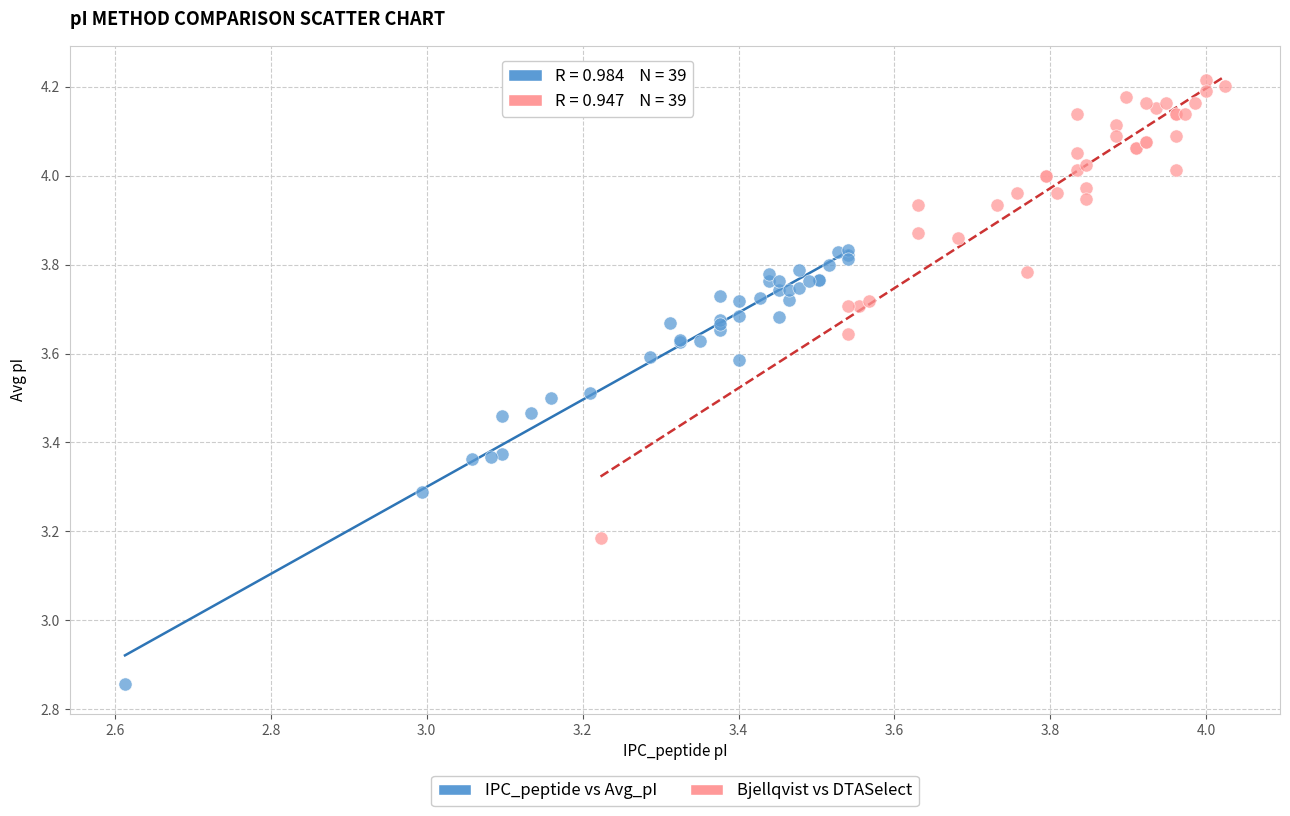

Which series contains the highest Y value?

Bjellqvist vs DTASelect